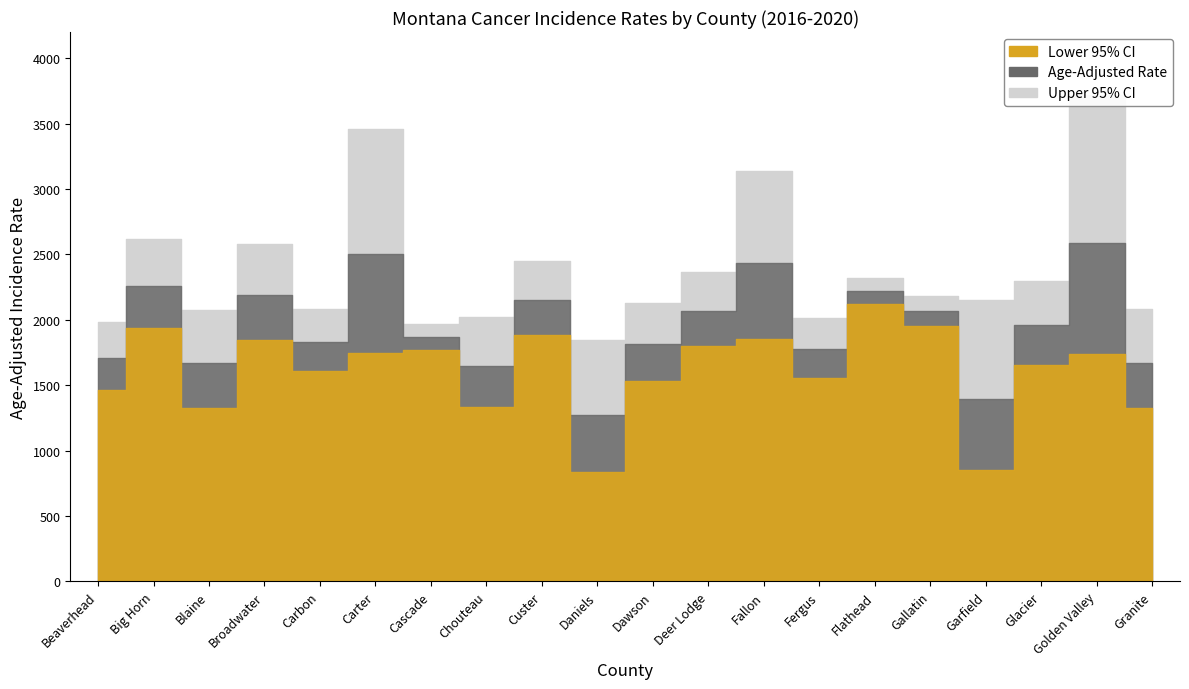

What value does the Upper 95% CI series have at Custer?

2449.5